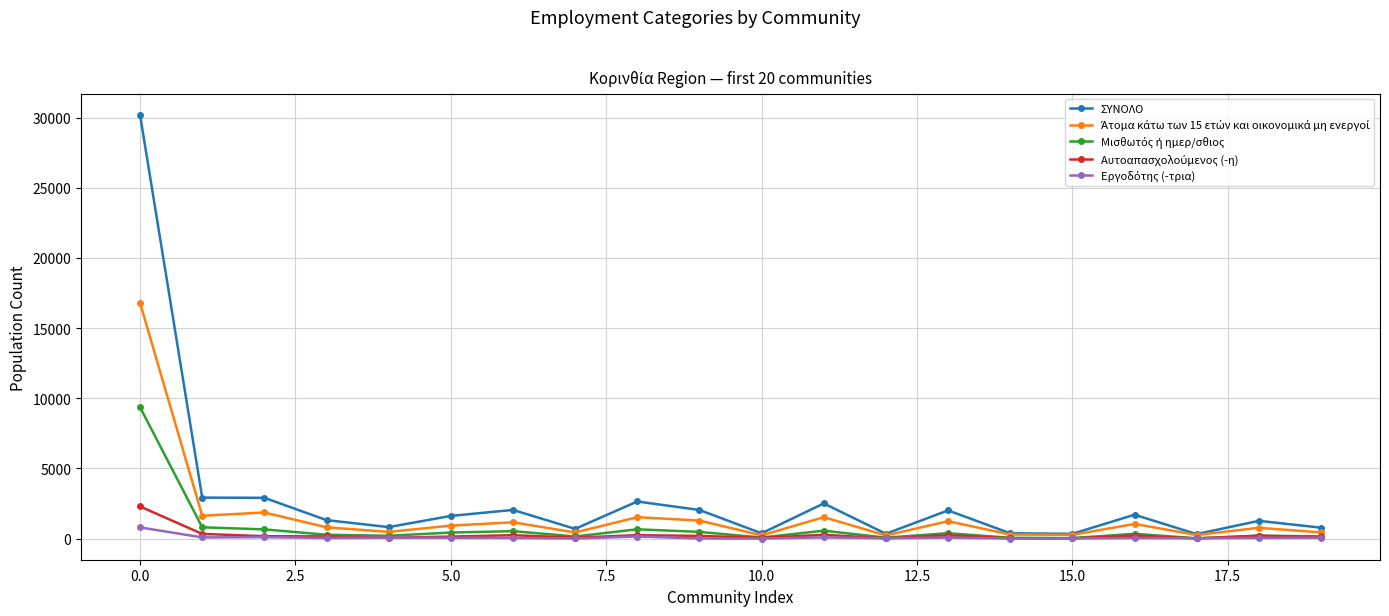

Which series has the largest range (max minus min)?

ΣΥΝΟΛΟ